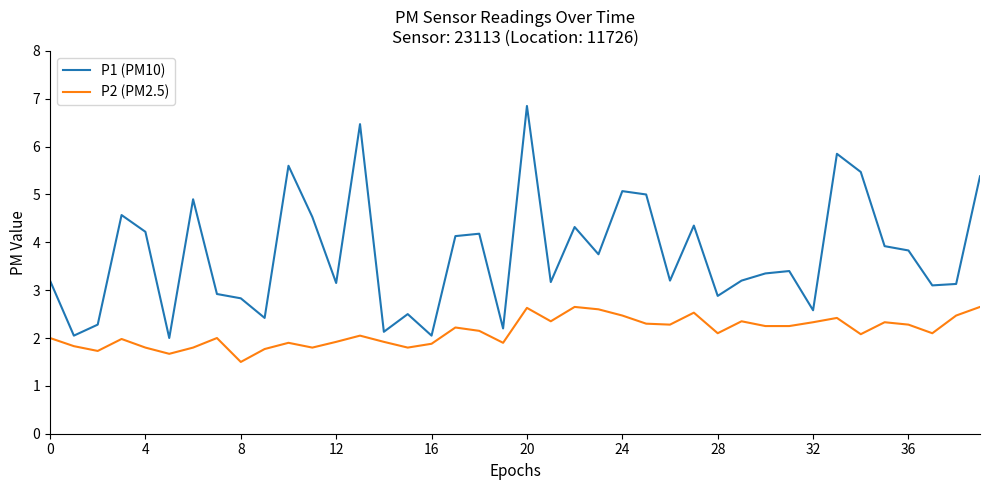

List the series in order of their overall mean, highest first.

P1 (PM10), P2 (PM2.5)